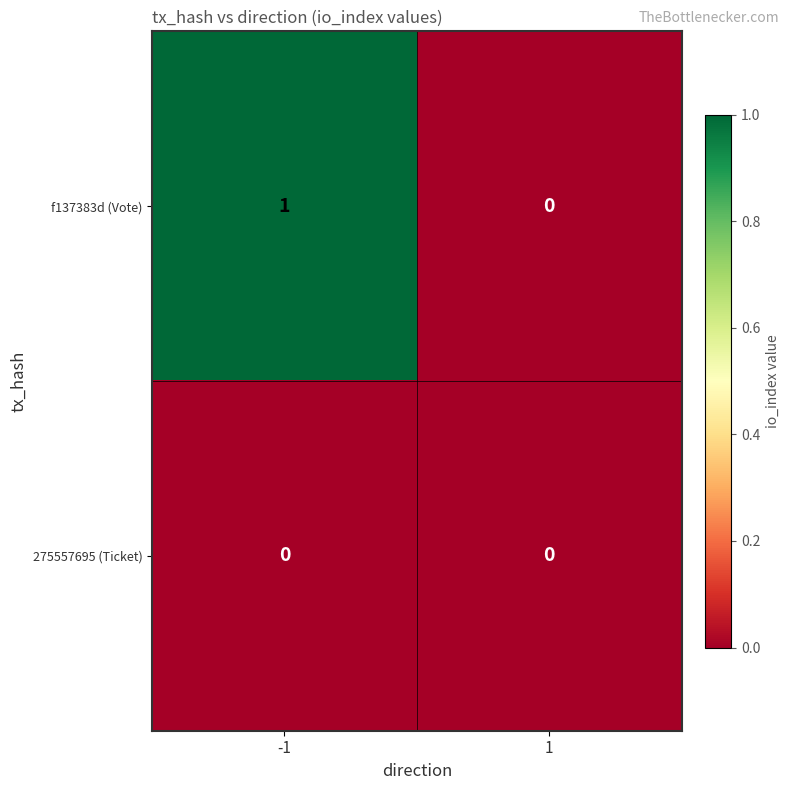

Between -1 and 1, which series saw the biggest shift?

f137383d (Vote)